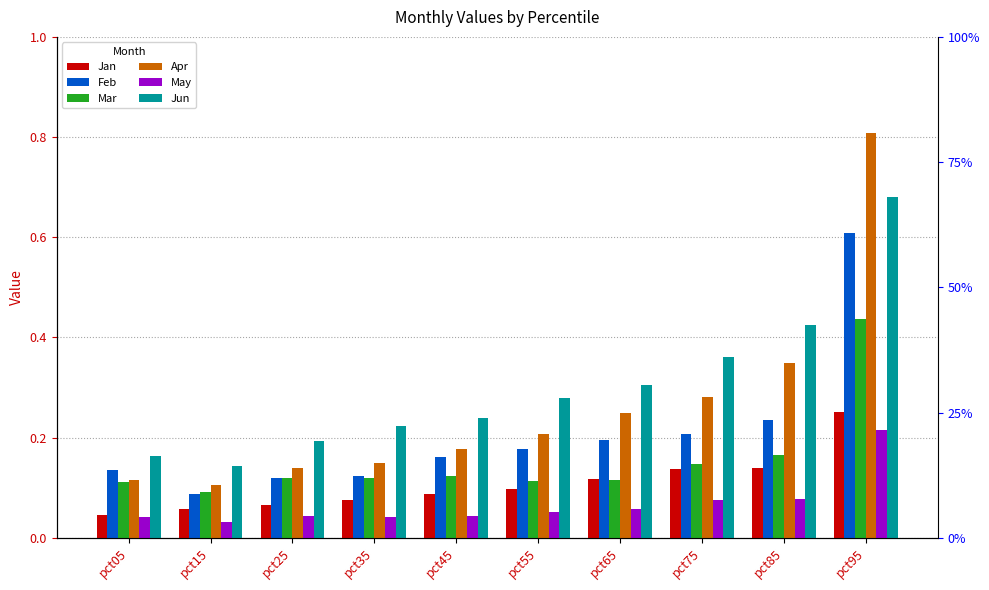

Are the bars grouped side by side (vs. stacked)?

Yes